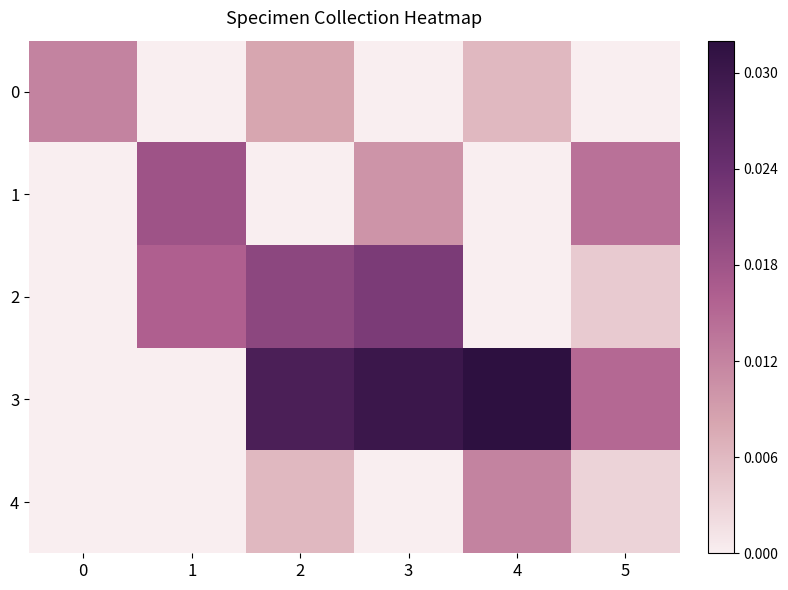

Reading right to left, list all the values displayed in this chart.

0: 5=0.0	4=0.0	3=0.0	2=0.0	1=0.0	0=0.0
1: 5=0.0	4=0.0	3=0.0	2=0.0	1=0.0	0=0.0
2: 5=0.0	4=0.0	3=0.0	2=0.0	1=0.0	0=0.0
3: 5=0.0	4=0.0	3=0.0	2=0.0	1=0.0	0=0.0
4: 5=0.0	4=0.0	3=0.0	2=0.0	1=0.0	0=0.0